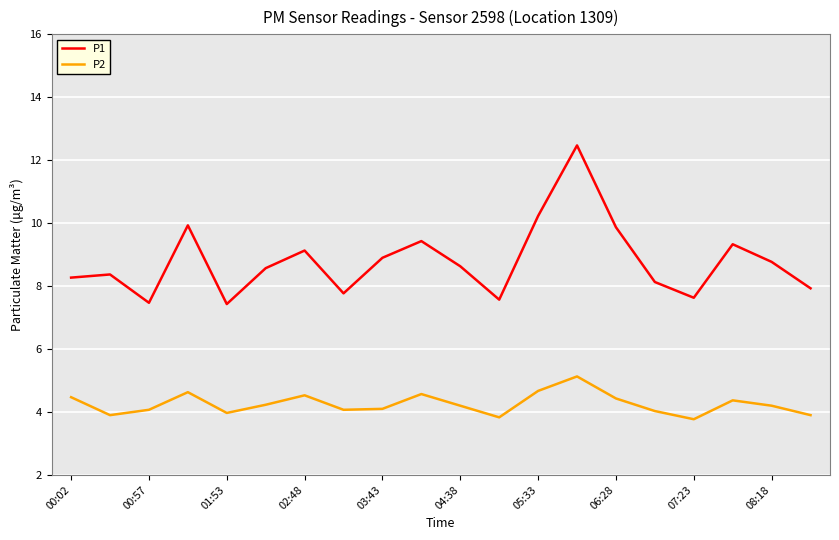

What is the difference between the maximum and minimum values in the P2 series?

1.4